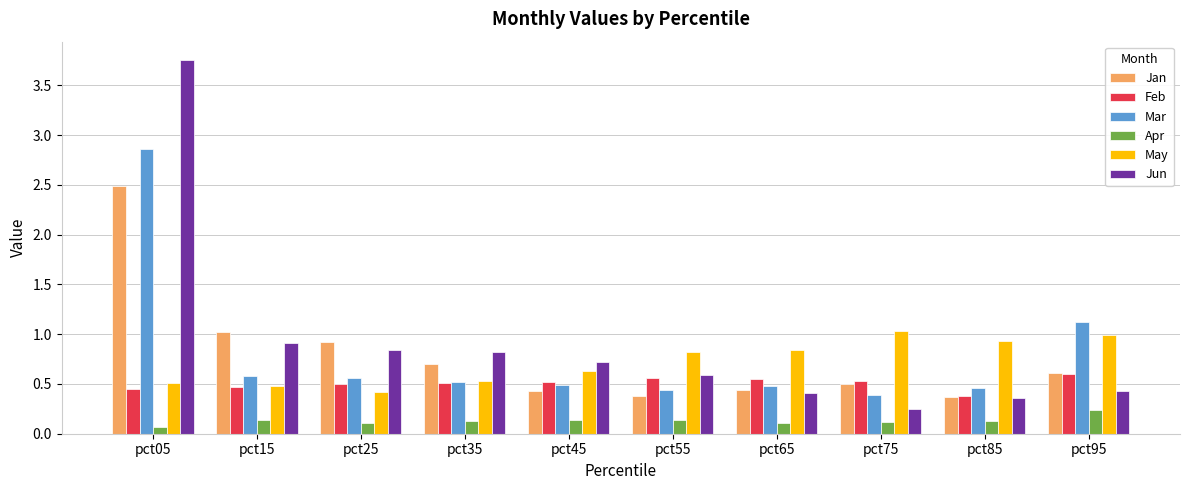

What is the difference between the highest and lowest values at pct55?

0.7